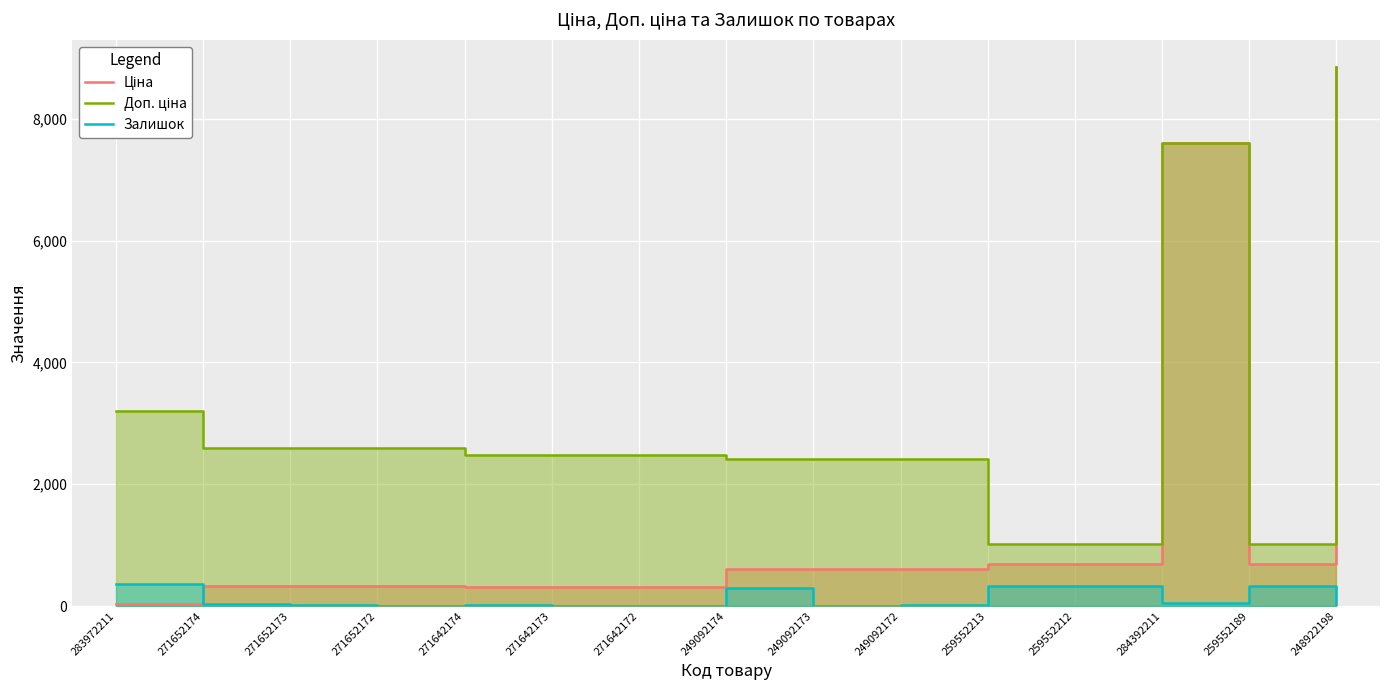

At which category is the sum across all series the highest?

248922198